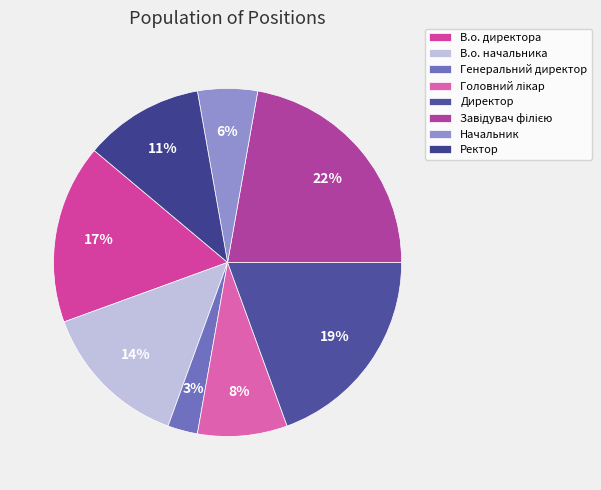

Count the number of slices in the pie.

8